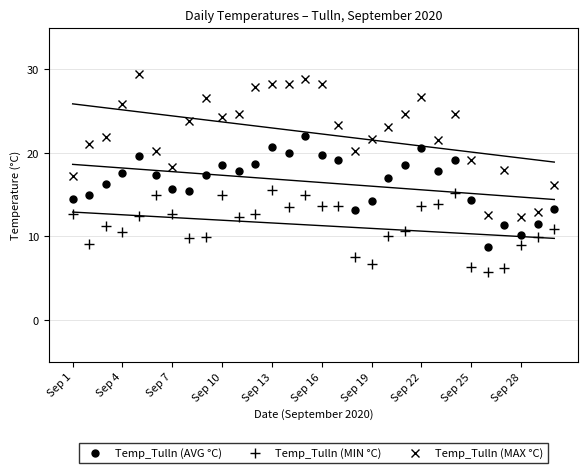

What is the value of the Temp_Tulln (MAX °C) point at the 18th from the left?

20.2